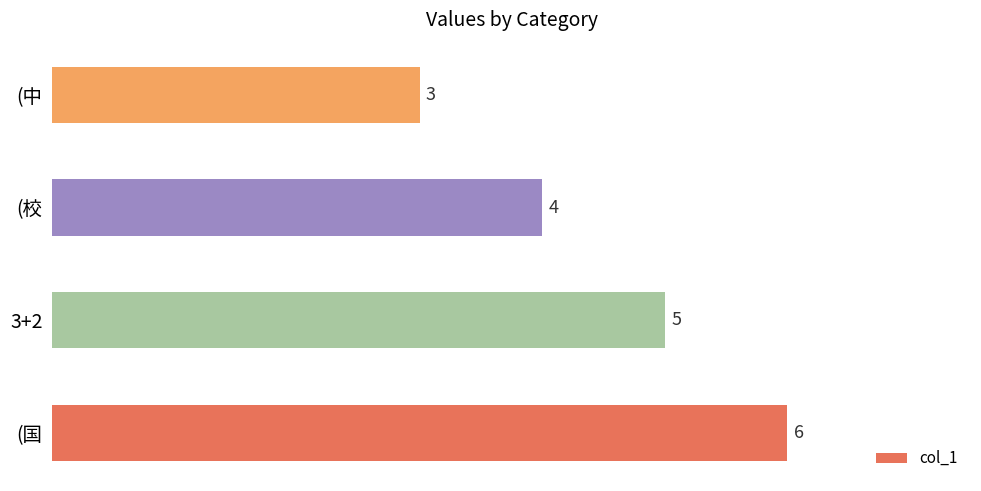

The chart shows a value of 4 at (中. True or false?

False